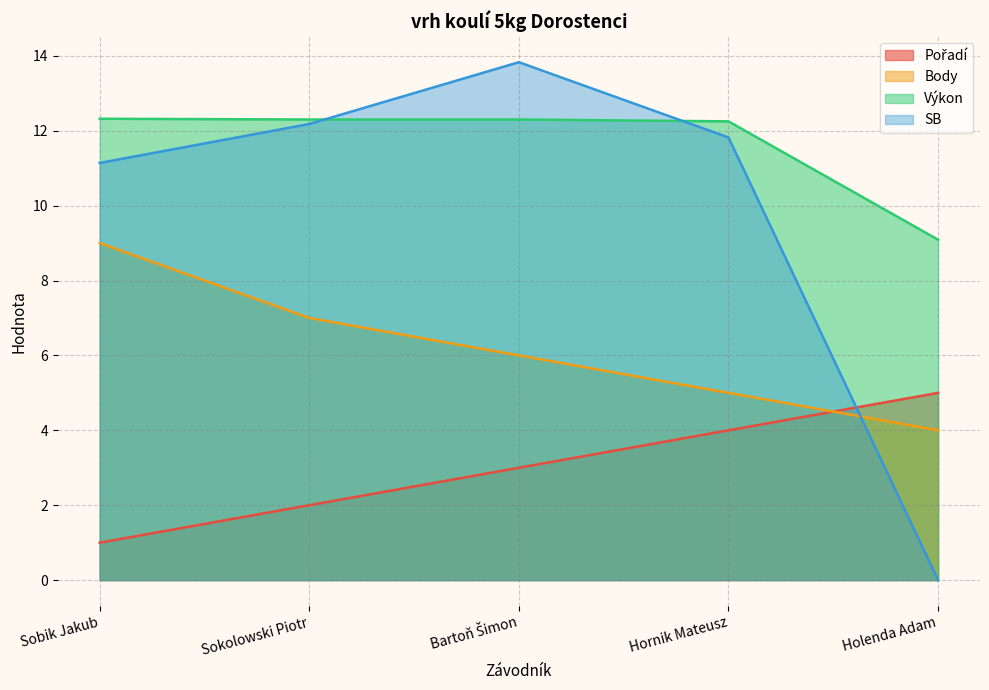

Which series changed the most between Sobik Jakub and Holenda Adam?

SB